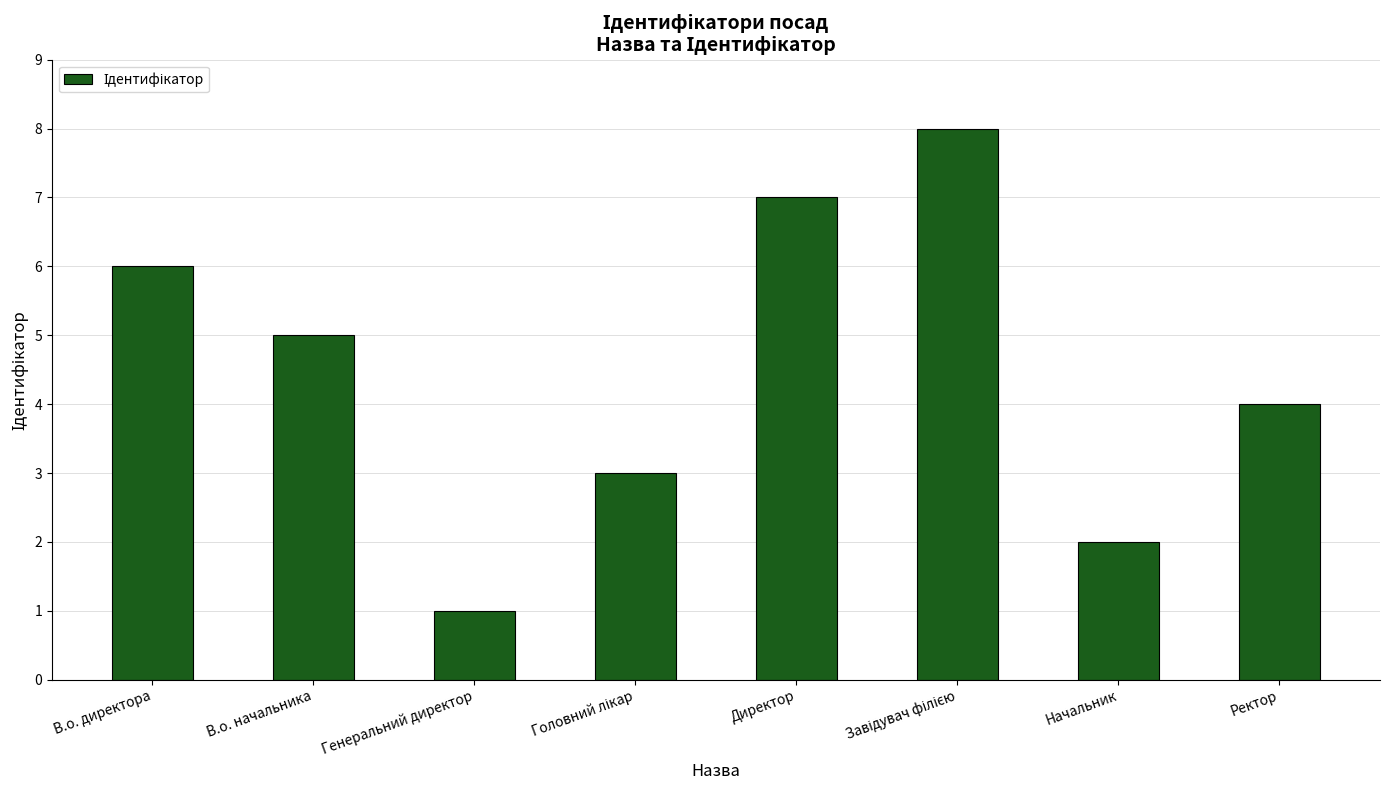

What is the label of the 5th bar from the left?

Директор